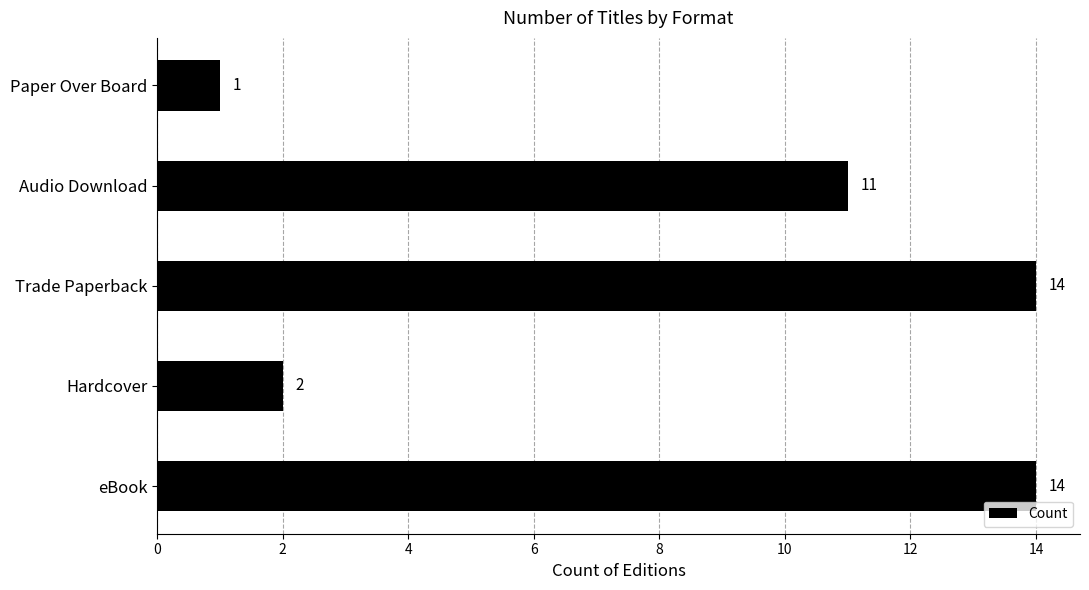

How many categories are shown in the chart?

5